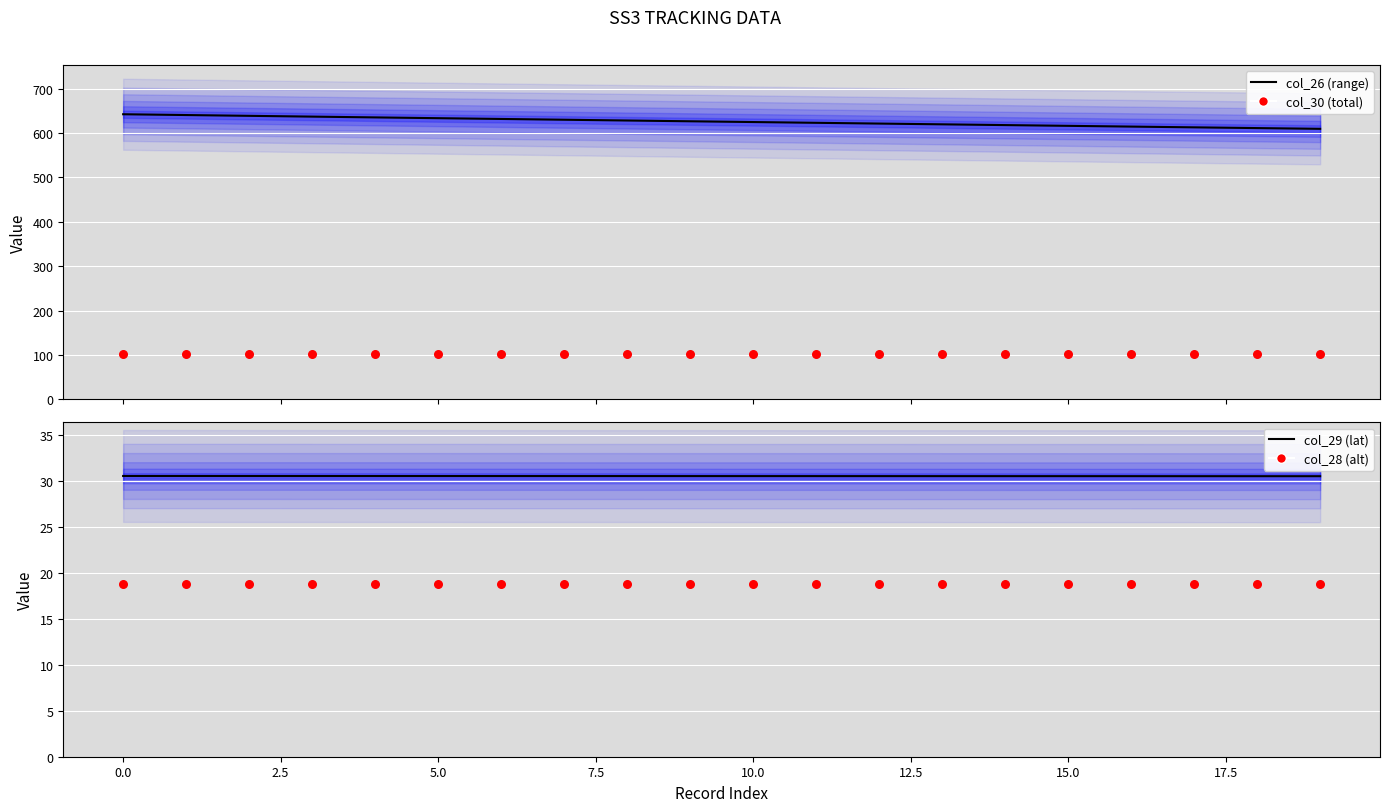

What are all the series names shown in the legend?

col_26 (range), col_30 (total), col_29 (lat), col_28 (alt)